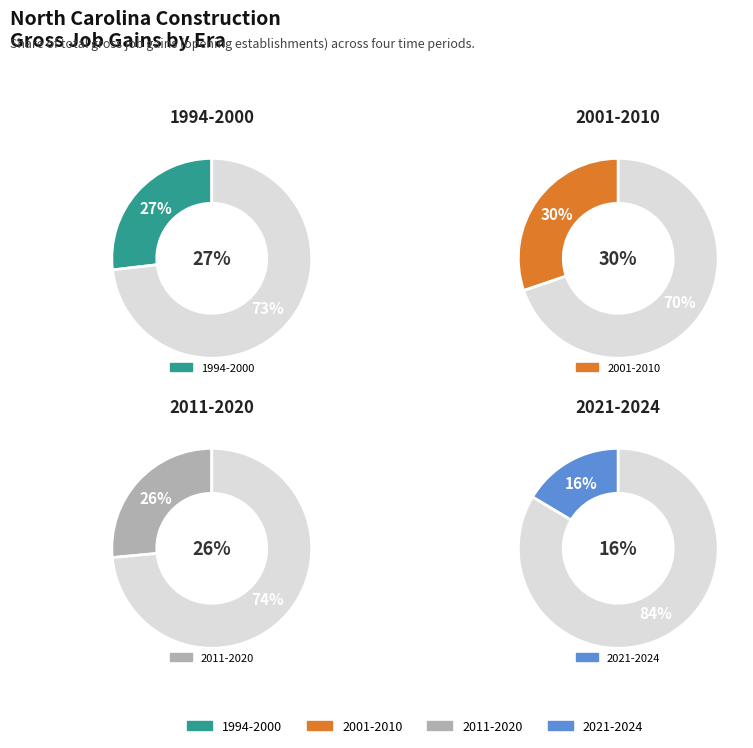

Is 2000 the majority of the pie?

No